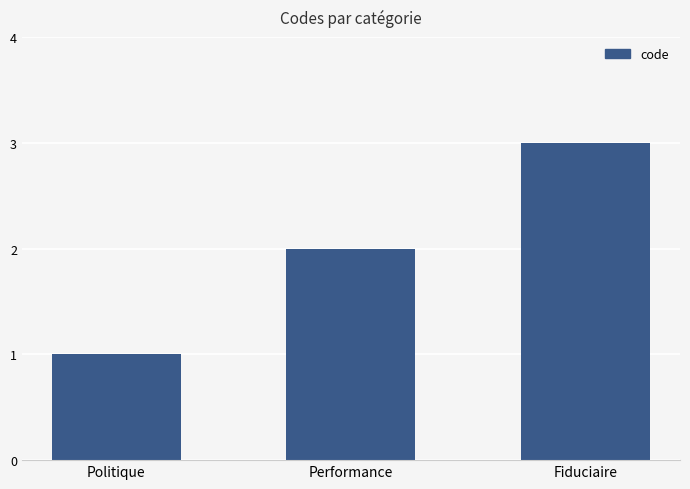

Does the chart contain stacked bars?

No